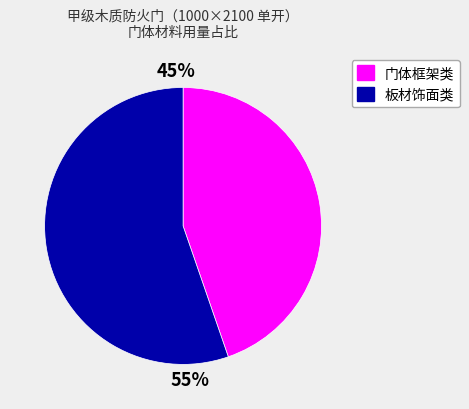

Is there a majority slice in this chart?

Yes